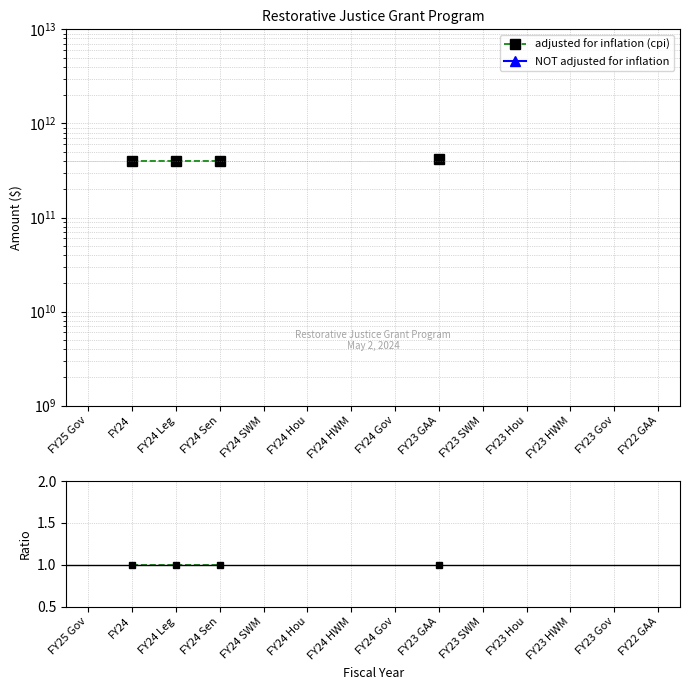

How many categories are shown in the chart?

14